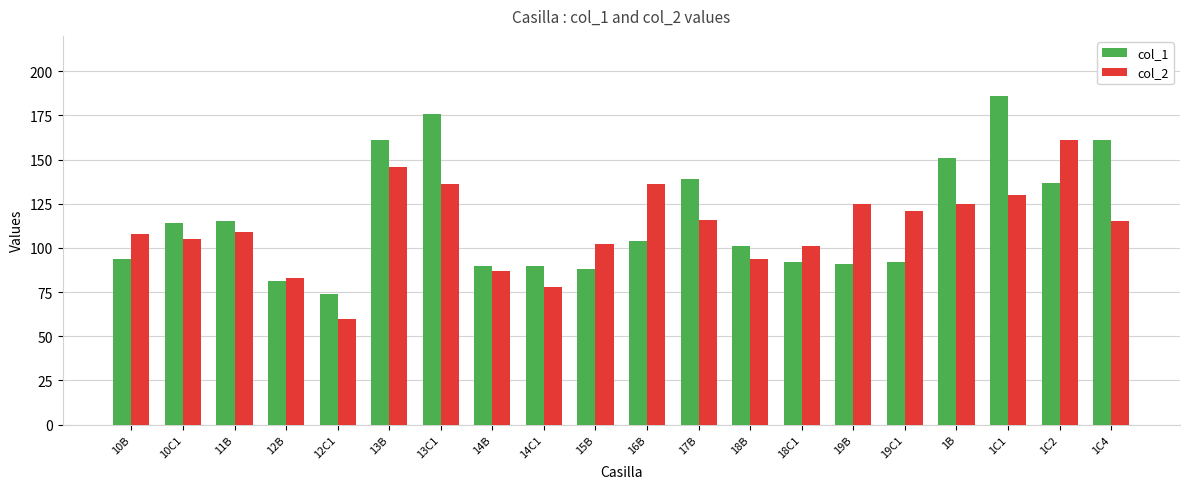

What is the sum of all col_2 values?

2238